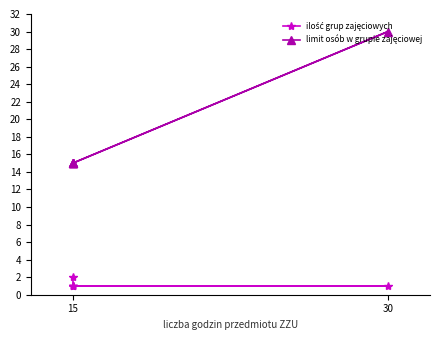

True or false: limit osób w grupie zajęciowej and ilość grup zajęciowych intersect in this chart.

False